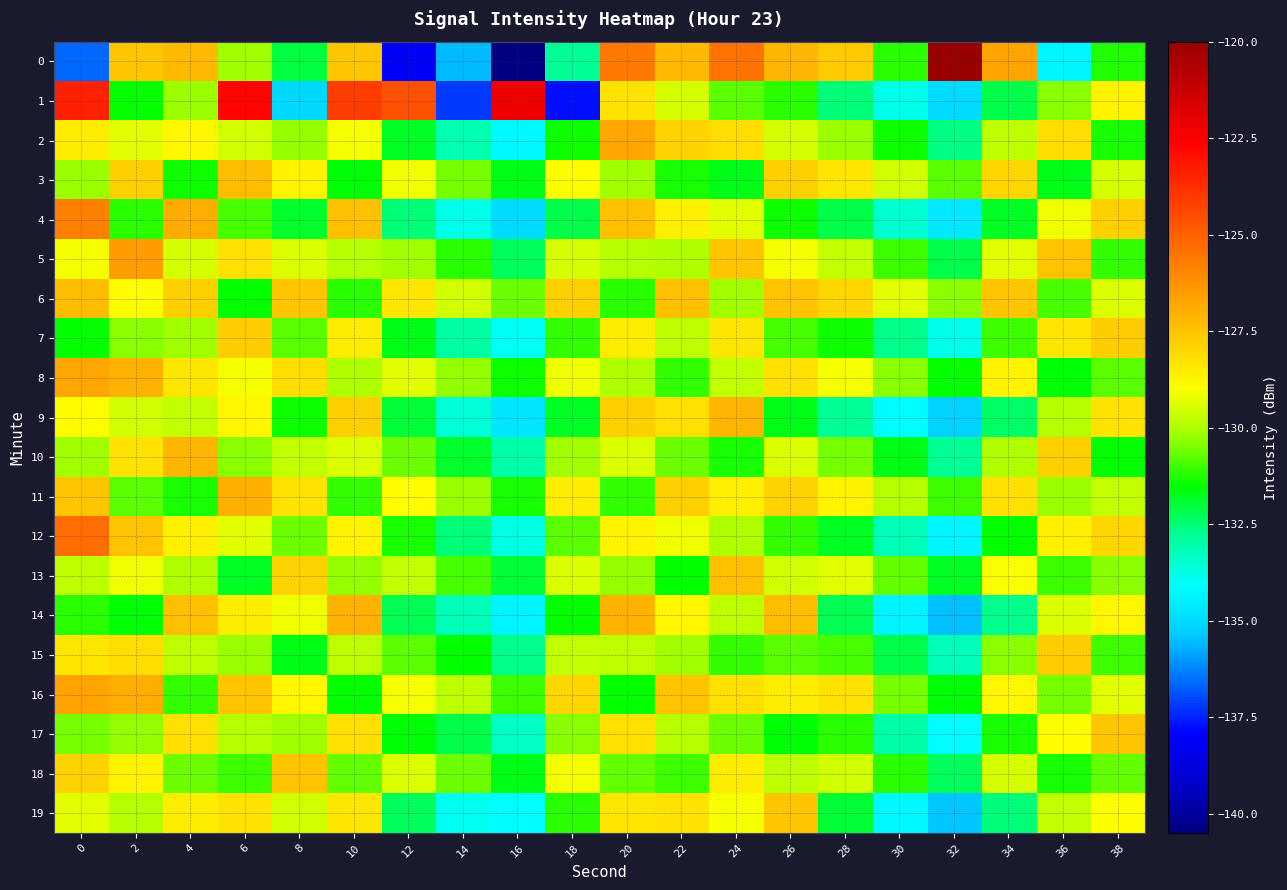

At 8, list the series in order from smallest to largest.

1, 0, 4, 15, 9, 7, 12, 2, 17, 10, 19, 5, 14, 16, 3, 11, 8, 13, 6, 18